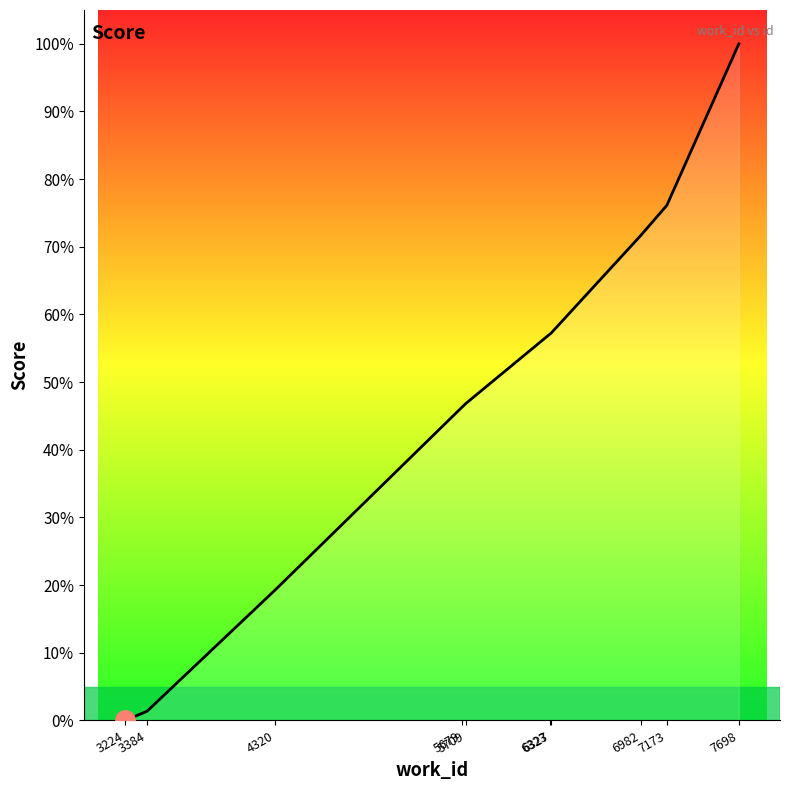

What is the change in value from 3224 to 5709?

+46.9